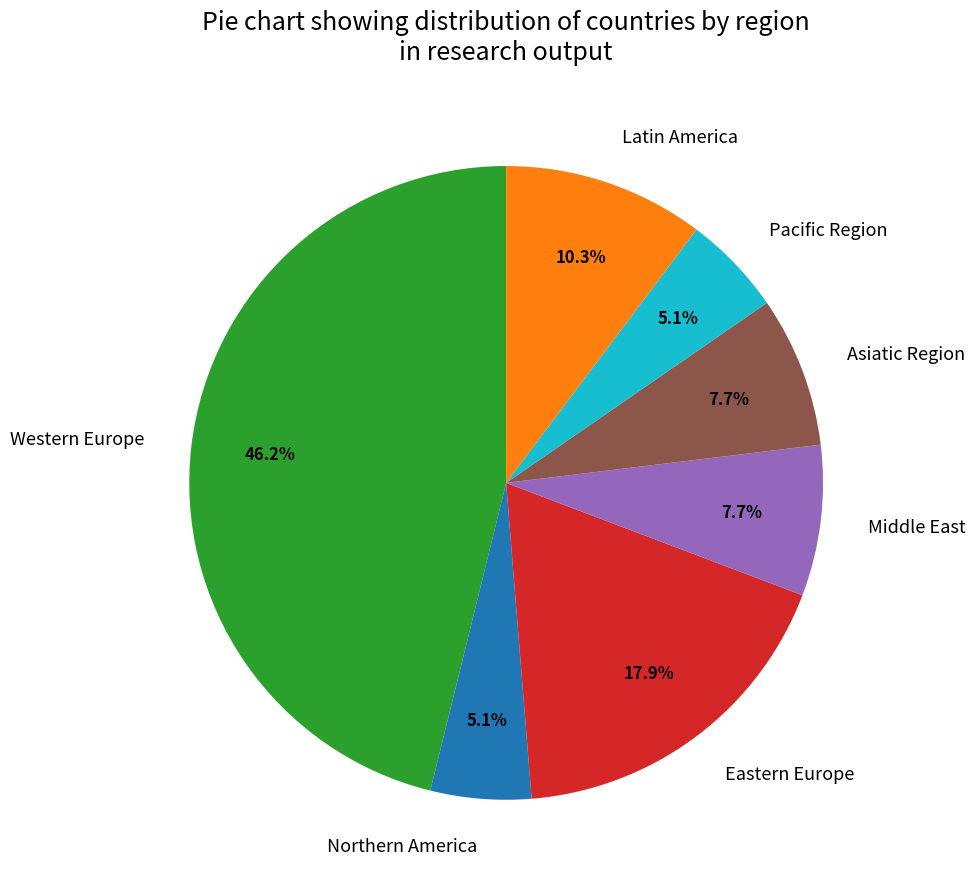

The Western Europe slice represents 57% of the pie. True or false?

False